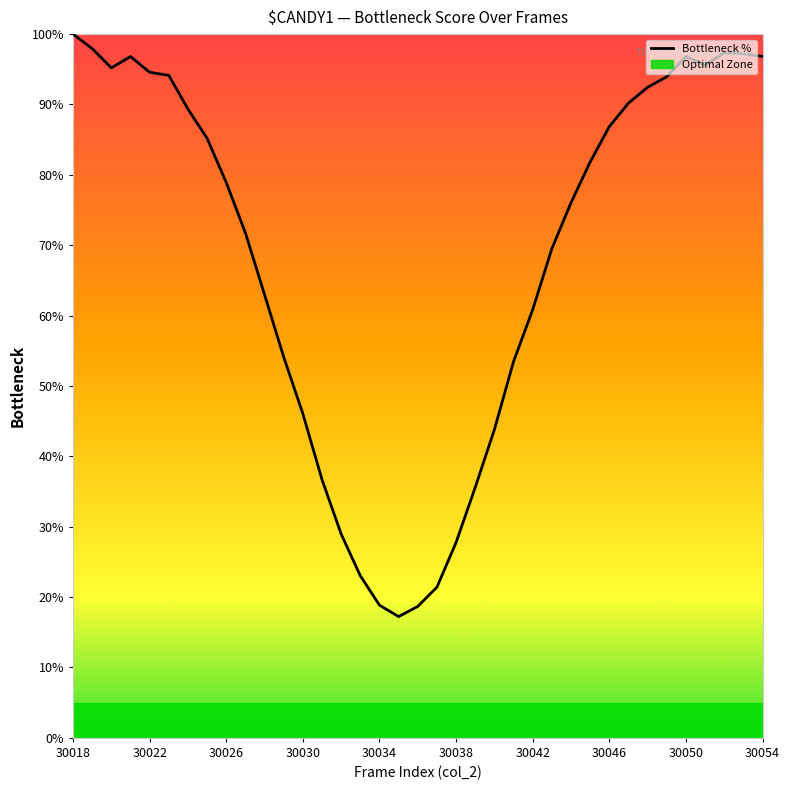

Which category has the highest value in the Bottleneck % series?

30018